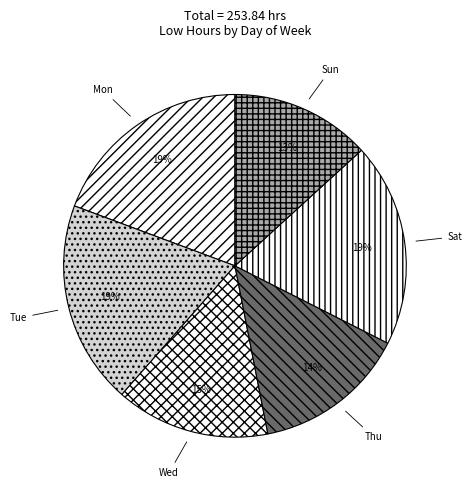

Combined, do Sun and Tue account for over 50%?

No